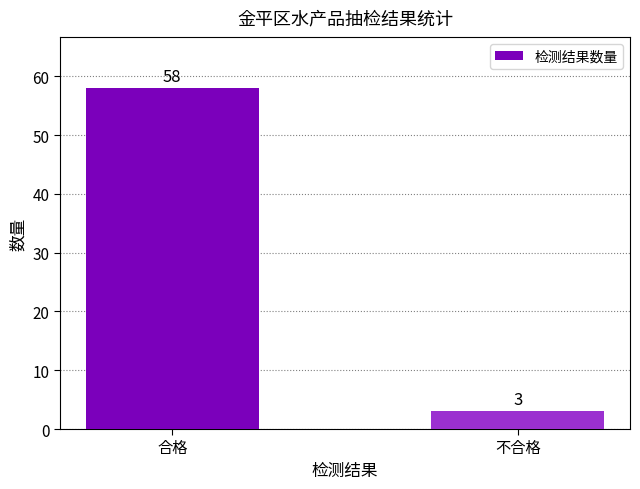

What is the label of the 2nd bar from the left?

不合格